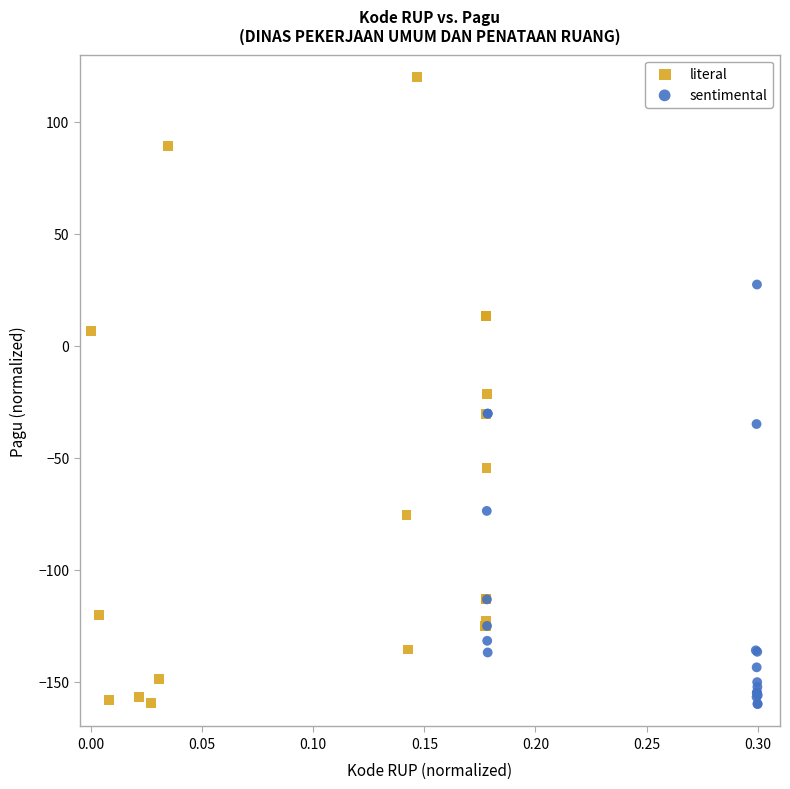

Which series reaches the maximum Y coordinate?

literal